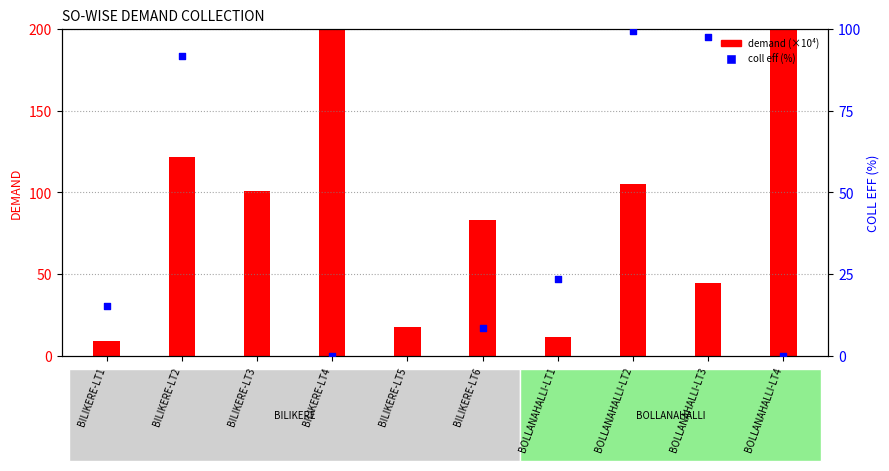

Which series has the largest total across all categories?

demand (×10⁴)